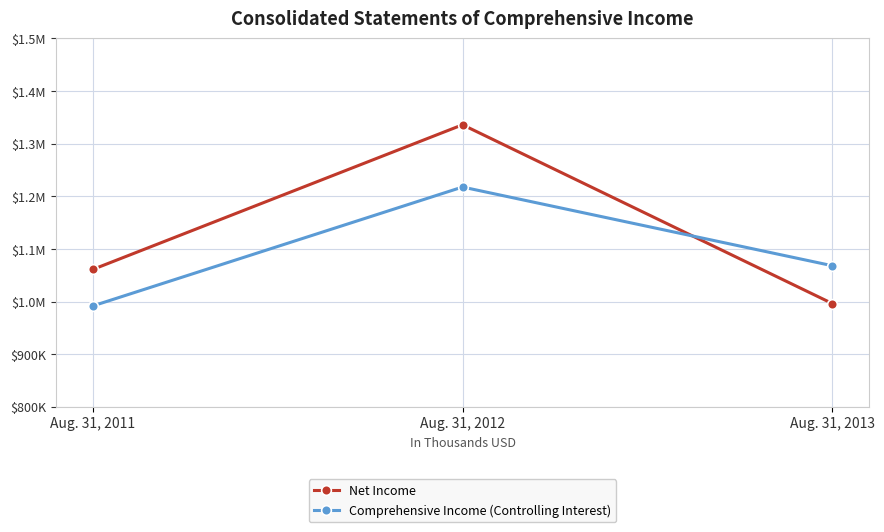

What is the value of the Comprehensive Income (Controlling Interest) point at the 2nd from the left?

1217498